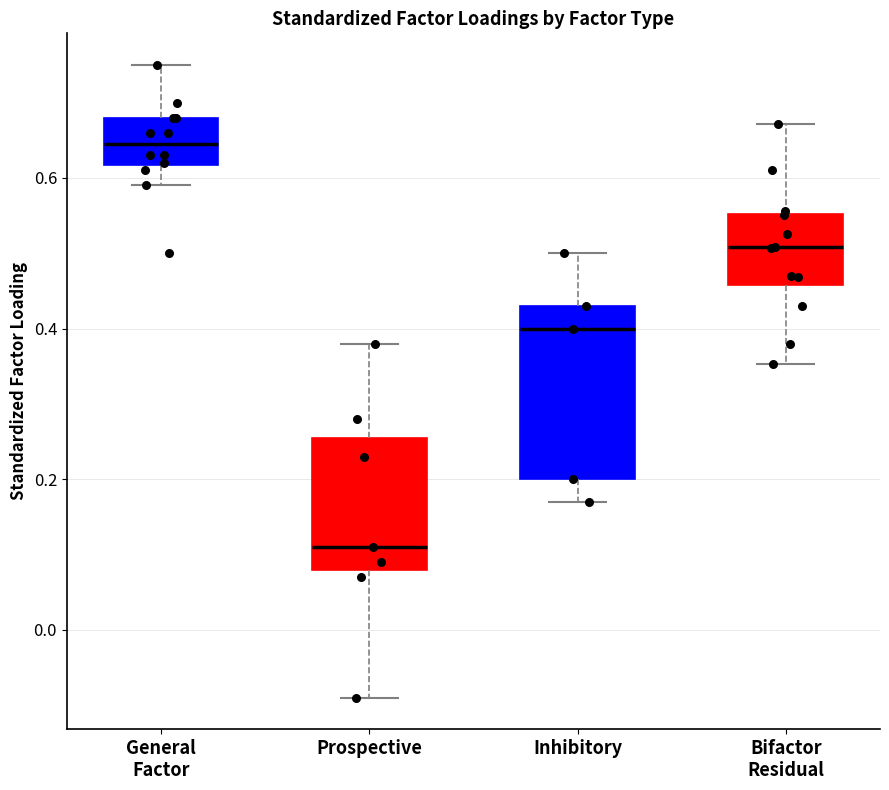

Reading left to right, transcribe this box plot: for each box, give where its median line is, the range the box spans, and where its two whiskers end, as read against the y-axis. The values are not printed on the chart, so give them approximately, as read against the axis.

General Factor: median 0.64, box 0.62 to 0.68, whiskers 0.60 to 0.76
Prospective: median 0.12, box 0.08 to 0.26, whiskers -0.08 to 0.38
Inhibitory: median 0.40, box 0.20 to 0.44, whiskers 0.18 to 0.50
Bifactor Residual: median 0.50, box 0.46 to 0.56, whiskers 0.36 to 0.68